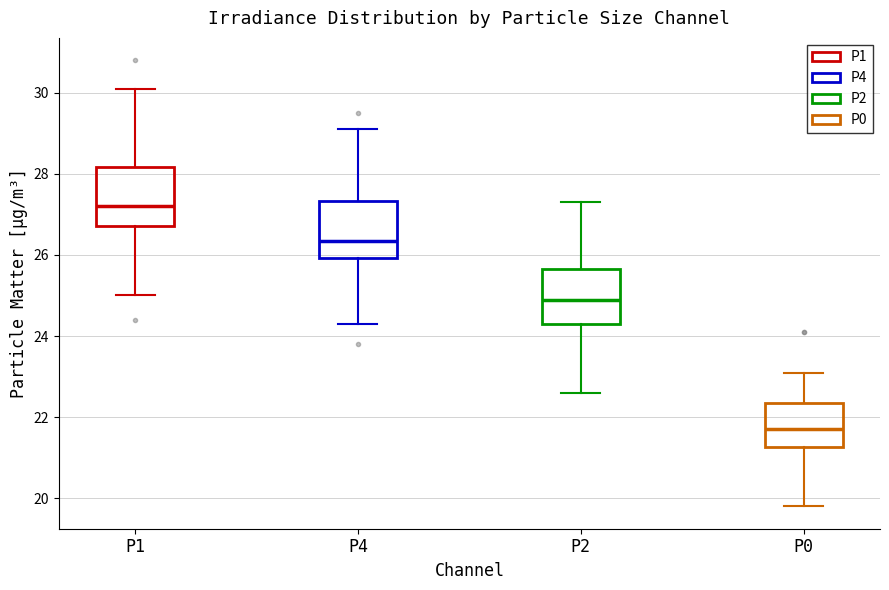

Reading left to right, transcribe this box plot: for each box, give where its median line is, the range the box spans, and where its two whiskers end, as read against the y-axis. The values are not printed on the chart, so give them approximately, as read against the axis.

P1: median 27.2, box 26.8 to 28.2, whiskers 25.0 to 30.2
P4: median 26.4, box 26.0 to 27.4, whiskers 24.4 to 29.2
P2: median 25.0, box 24.4 to 25.6, whiskers 22.6 to 27.4
P0: median 21.8, box 21.2 to 22.4, whiskers 19.8 to 23.2